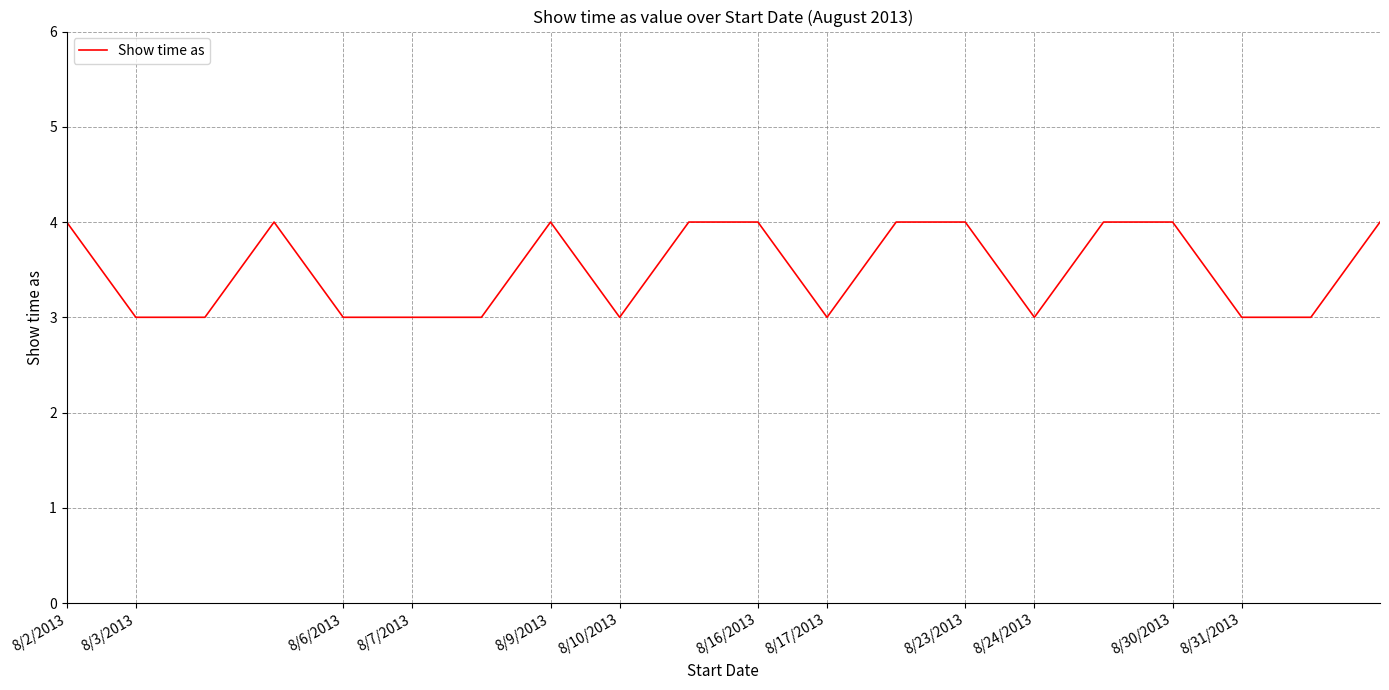

What is the smallest value displayed?

3